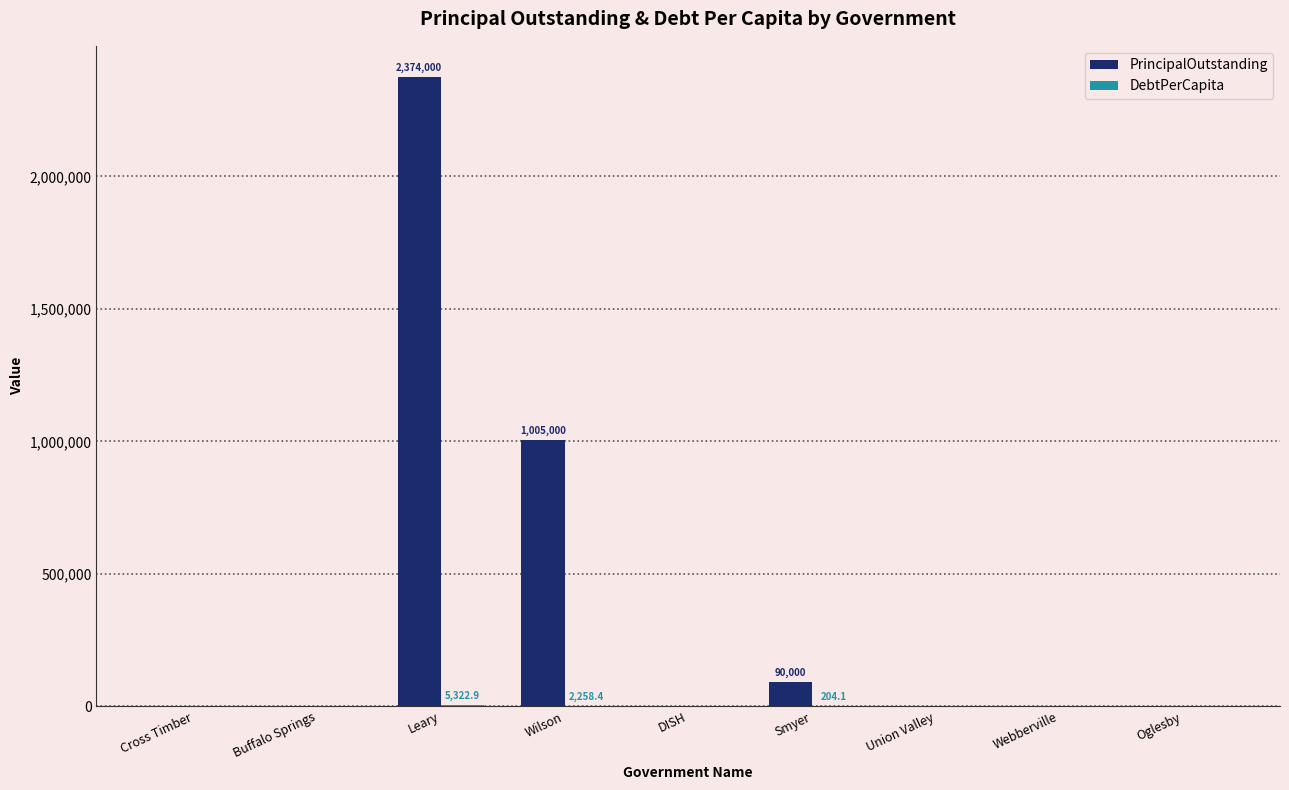

Is it true that PrincipalOutstanding equals 0.0 at Union Valley?

True